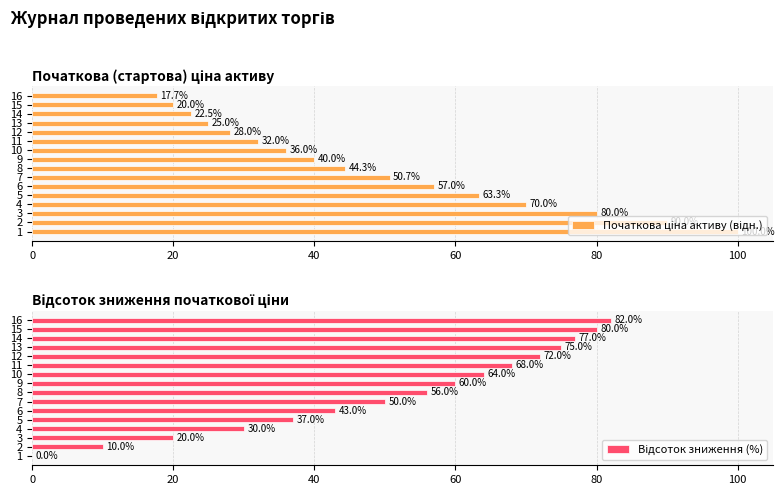

Rank the series by their average value, from highest to lowest.

Відсоток зниження (%), Початкова ціна активу (відн.)